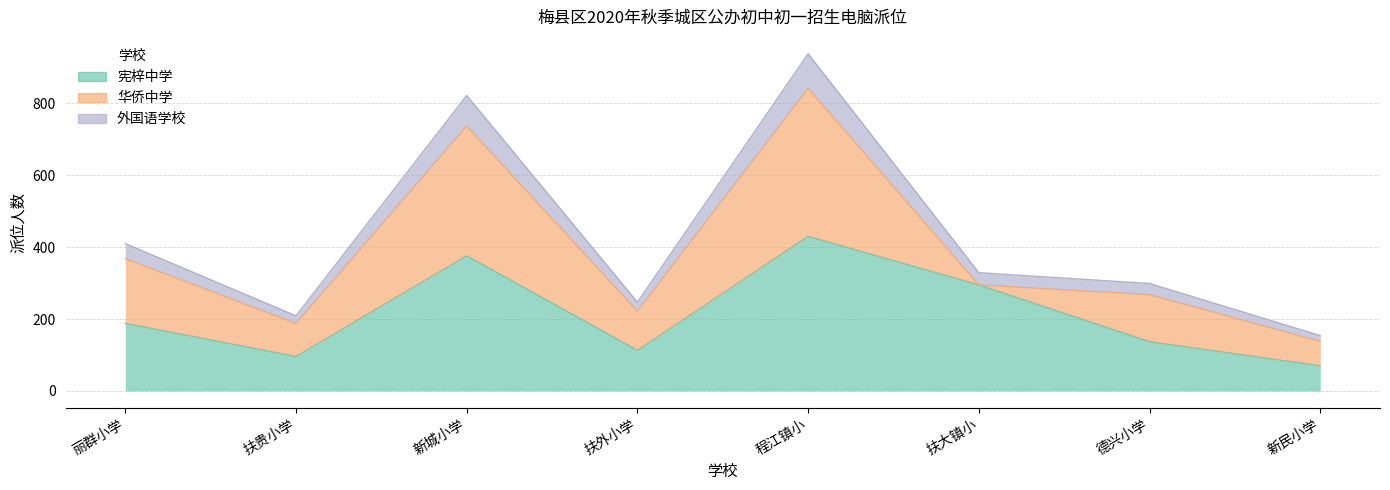

True or false: 外国语学校 and 宪梓中学 cross at least once.

False